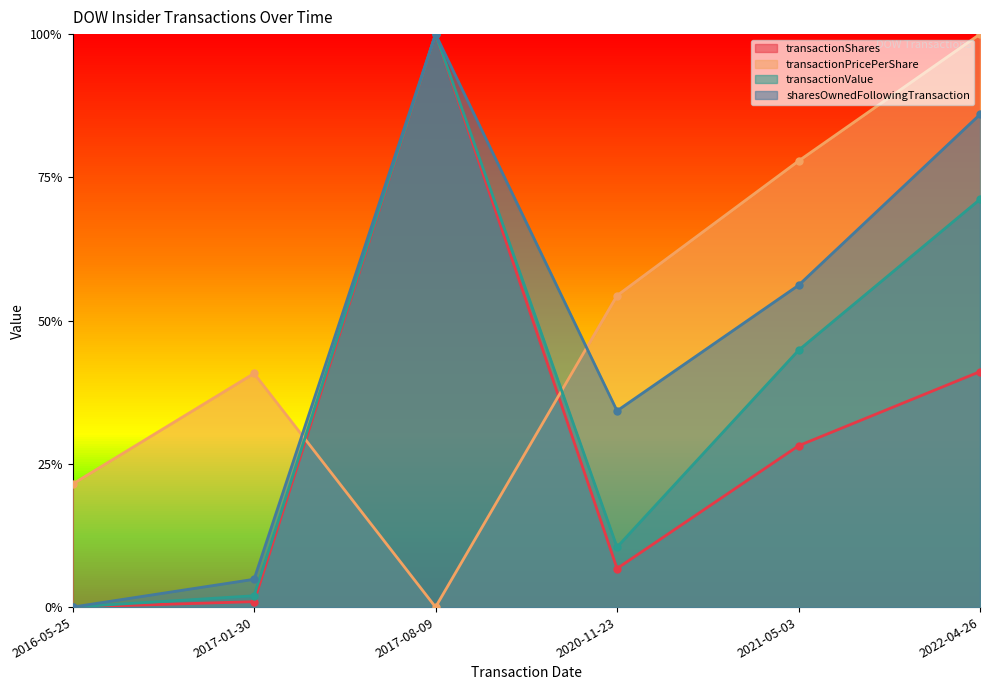

True or false: transactionValue has more than 0 interior local peaks.

True